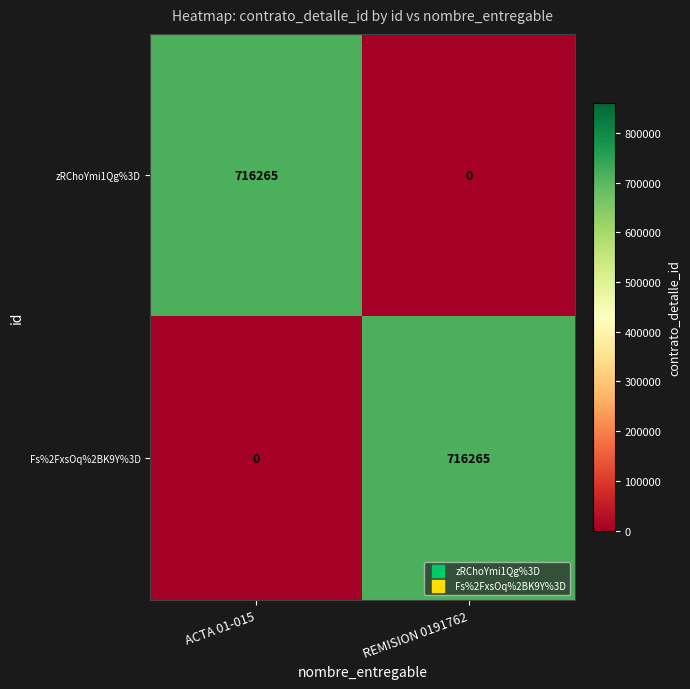

True or false: Fs%2FxsOq%2BK9Y%3D has a value of 271831 at ACTA 01-015.

False